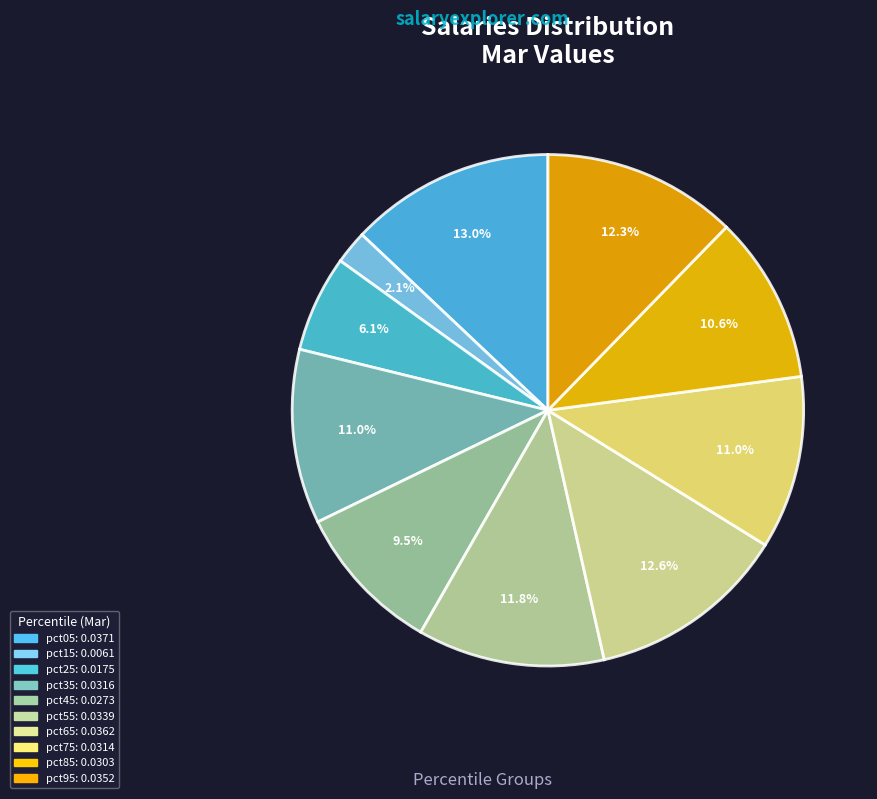

Does pct25 represent more than half of the total?

No